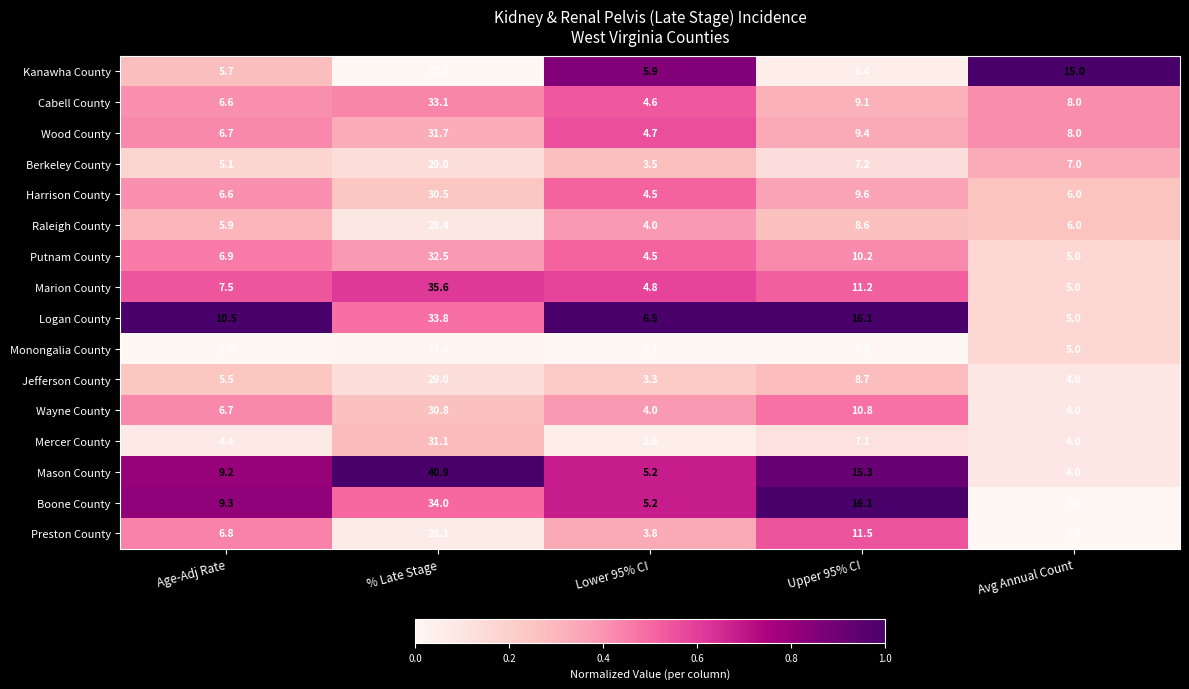

List the labels in order of Harrison County value, largest first.

% Late Stage, Upper 95% CI, Age-Adj Rate, Avg Annual Count, Lower 95% CI